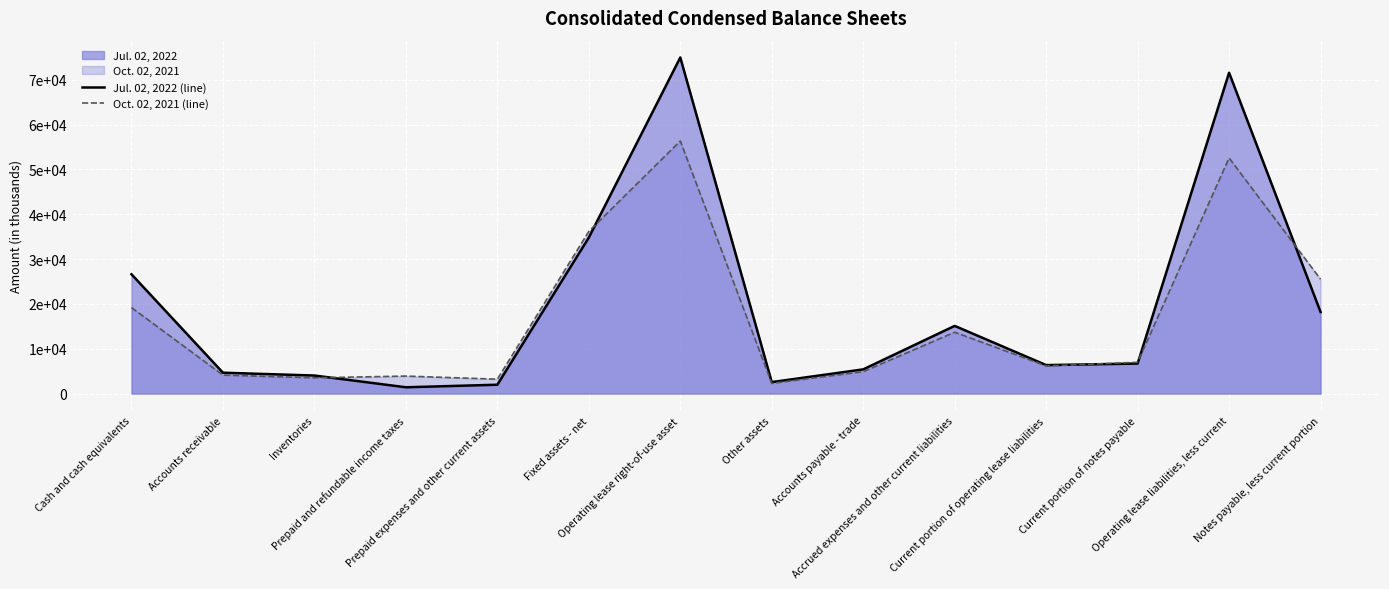

Which label corresponds to the smallest value in the chart?

Prepaid and refundable income taxes